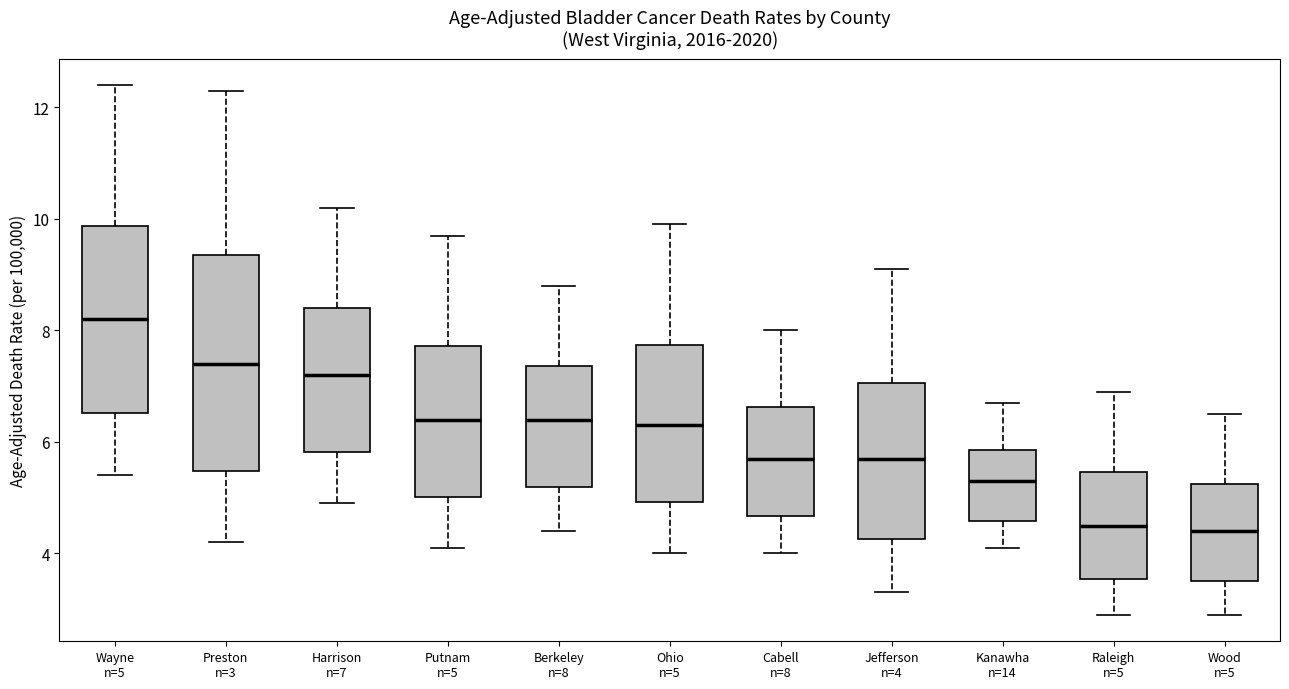

Reading left to right, read every box against the y-axis: the position of its median line, the range the box covers, and the ends of its whiskers. The values are not printed on the chart, so give them approximately, as read against the axis.

Wayne n=5: median 8.2, box 6.6 to 9.8, whiskers 5.4 to 12.4
Preston n=3: median 7.4, box 5.4 to 9.4, whiskers 4.2 to 12.4
Harrison n=7: median 7.2, box 5.8 to 8.4, whiskers 5.0 to 10.2
Putnam n=5: median 6.4, box 5.0 to 7.8, whiskers 4.2 to 9.8
Berkeley n=8: median 6.4, box 5.2 to 7.4, whiskers 4.4 to 8.8
Ohio n=5: median 6.4, box 5.0 to 7.8, whiskers 4.0 to 10.0
Cabell n=8: median 5.8, box 4.6 to 6.6, whiskers 4.0 to 8.0
Jefferson n=4: median 5.8, box 4.2 to 7.0, whiskers 3.4 to 9.2
Kanawha n=14: median 5.4, box 4.6 to 5.8, whiskers 4.2 to 6.8
Raleigh n=5: median 4.6, box 3.6 to 5.4, whiskers 3.0 to 7.0
Wood n=5: median 4.4, box 3.6 to 5.2, whiskers 3.0 to 6.6